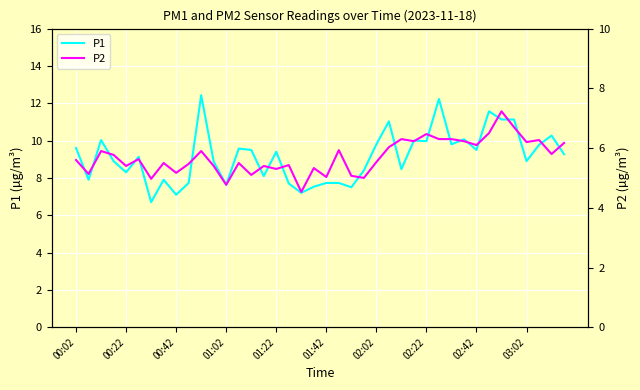

What is the value of the P2 point at the 16th from the left?

5.4